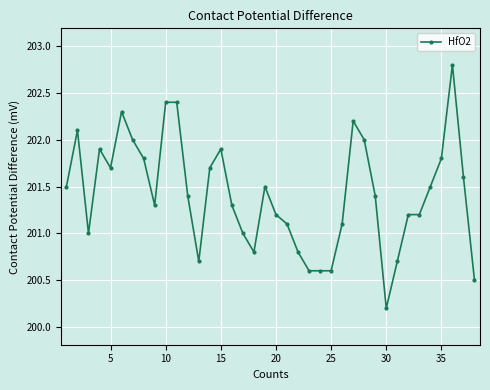

What is the smallest value displayed?

200.2